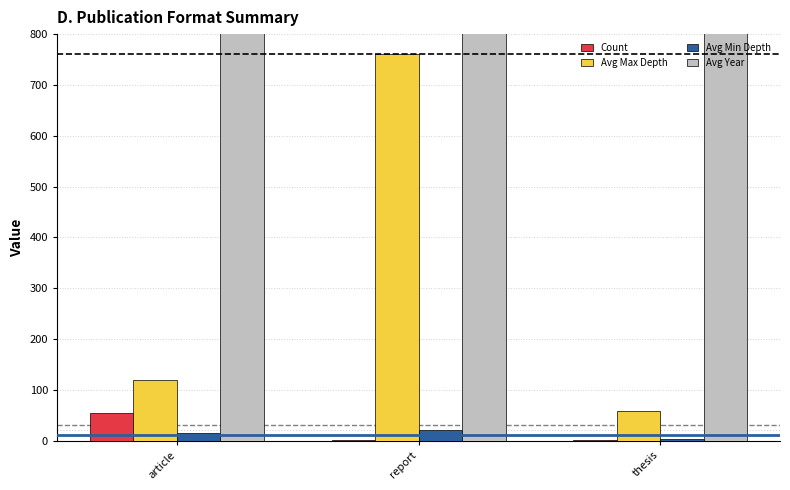

Is the value of Avg Min Depth at report greater than the value of Count at thesis?

Yes